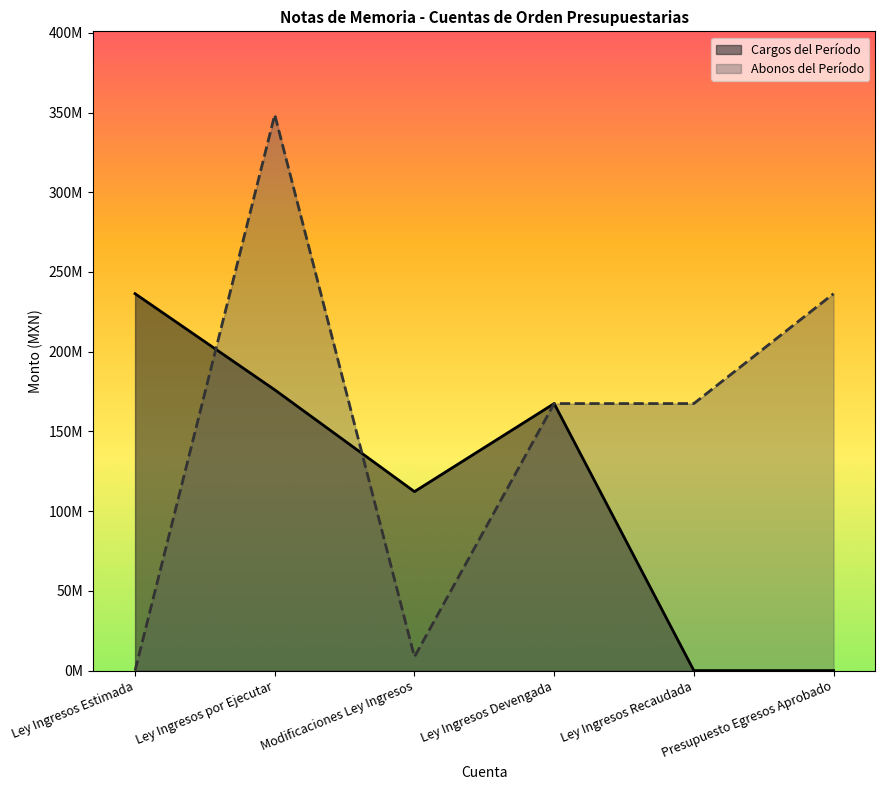

Which series ends up on top after the final intersection of Abonos del Período and Cargos del Período?

Cargos del Período